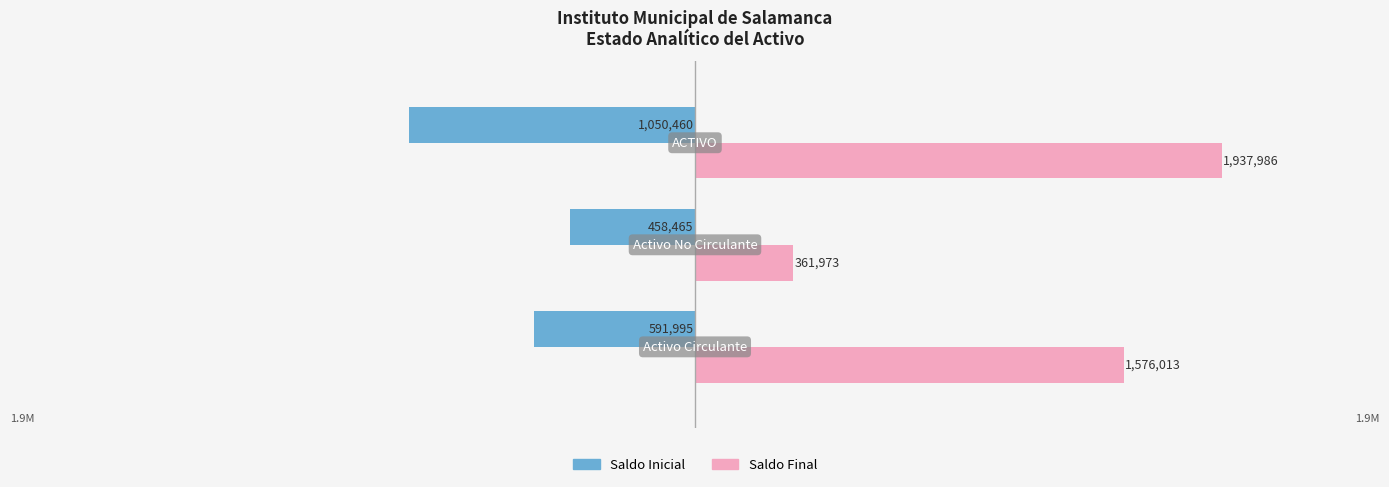

What is the sum of all Saldo Final values?

3875971.5